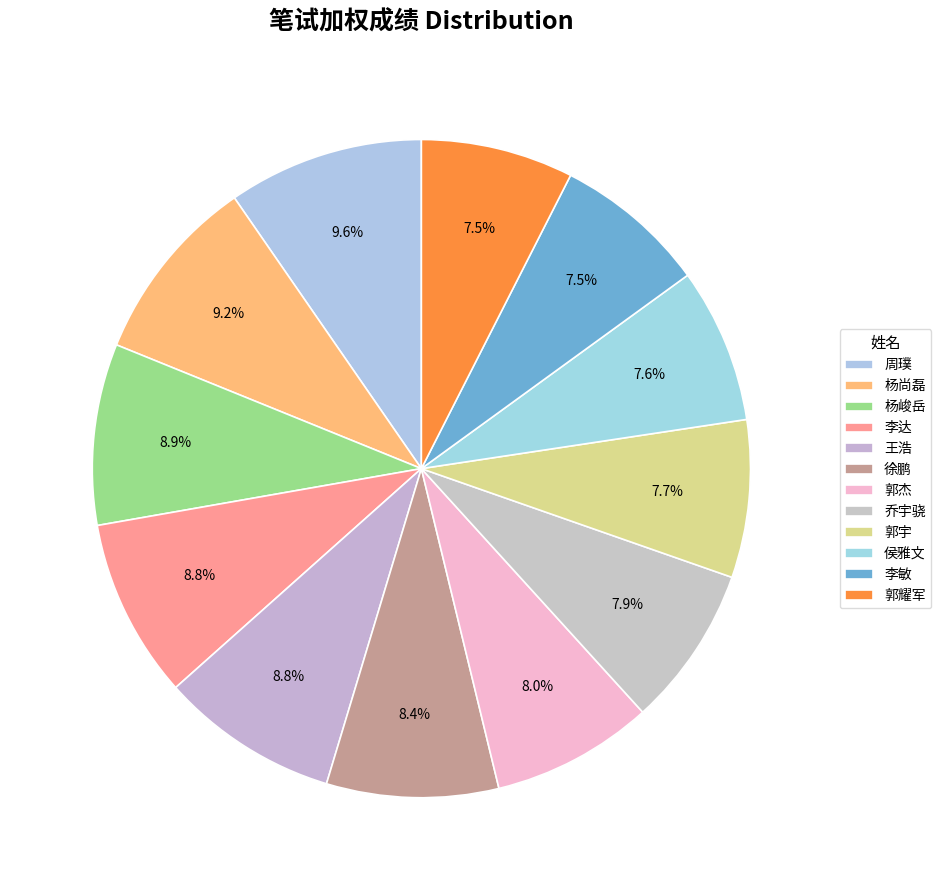

Is it true that 周璞 is 10% of the pie?

True